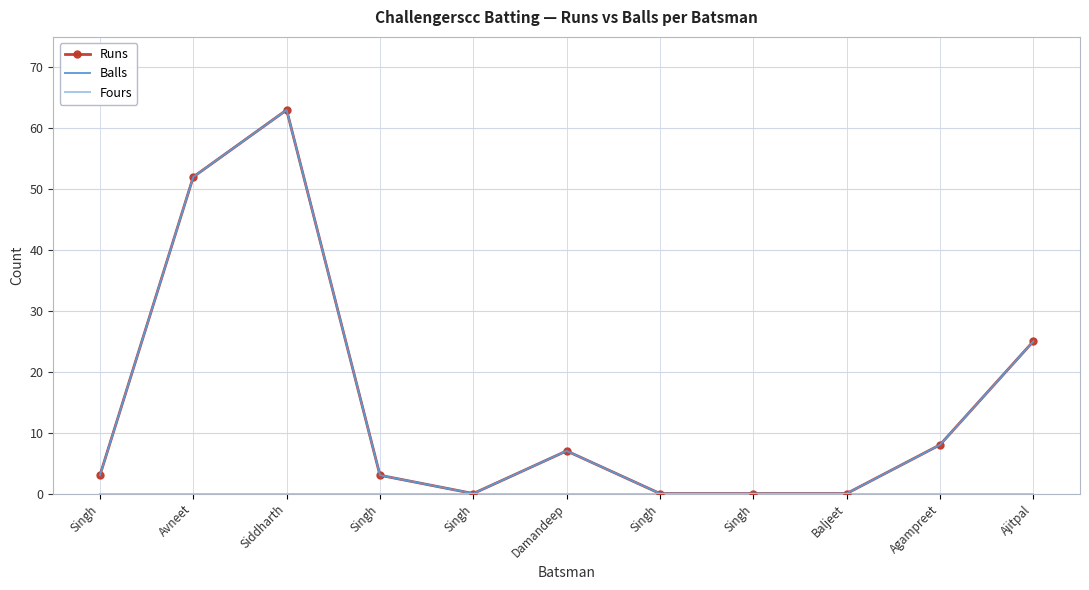

Is this an area chart (filled region under the line)?

No